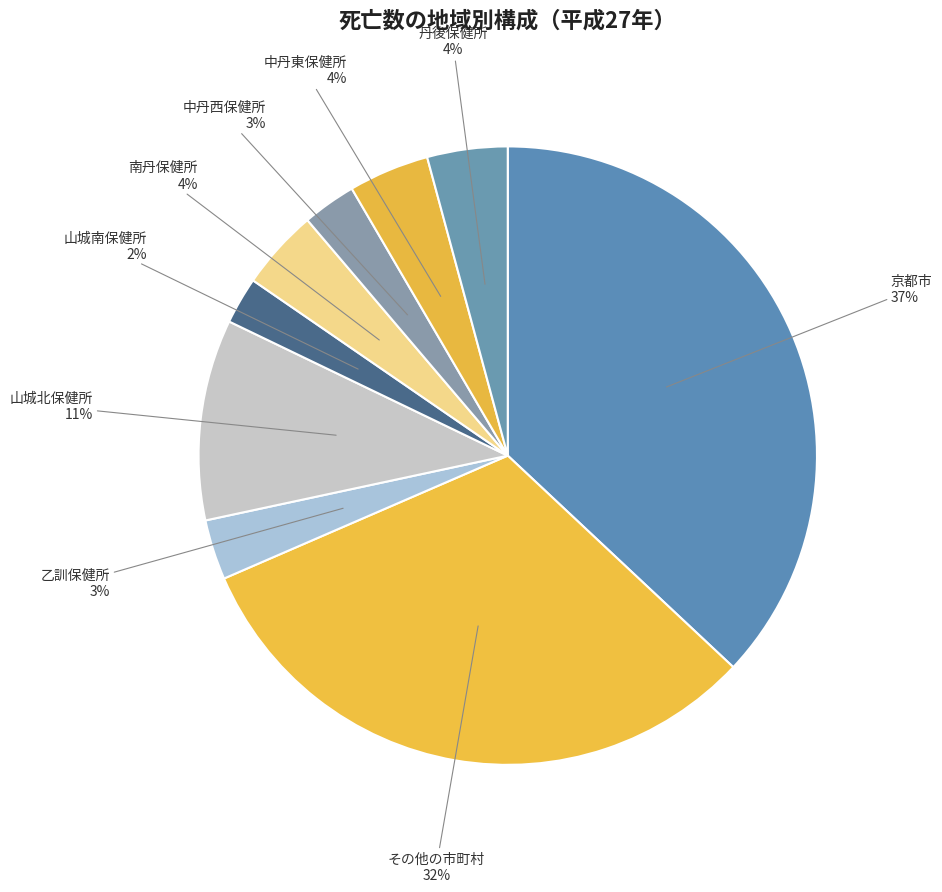

Which has a higher value, 京都市 or 南丹保健所?

京都市